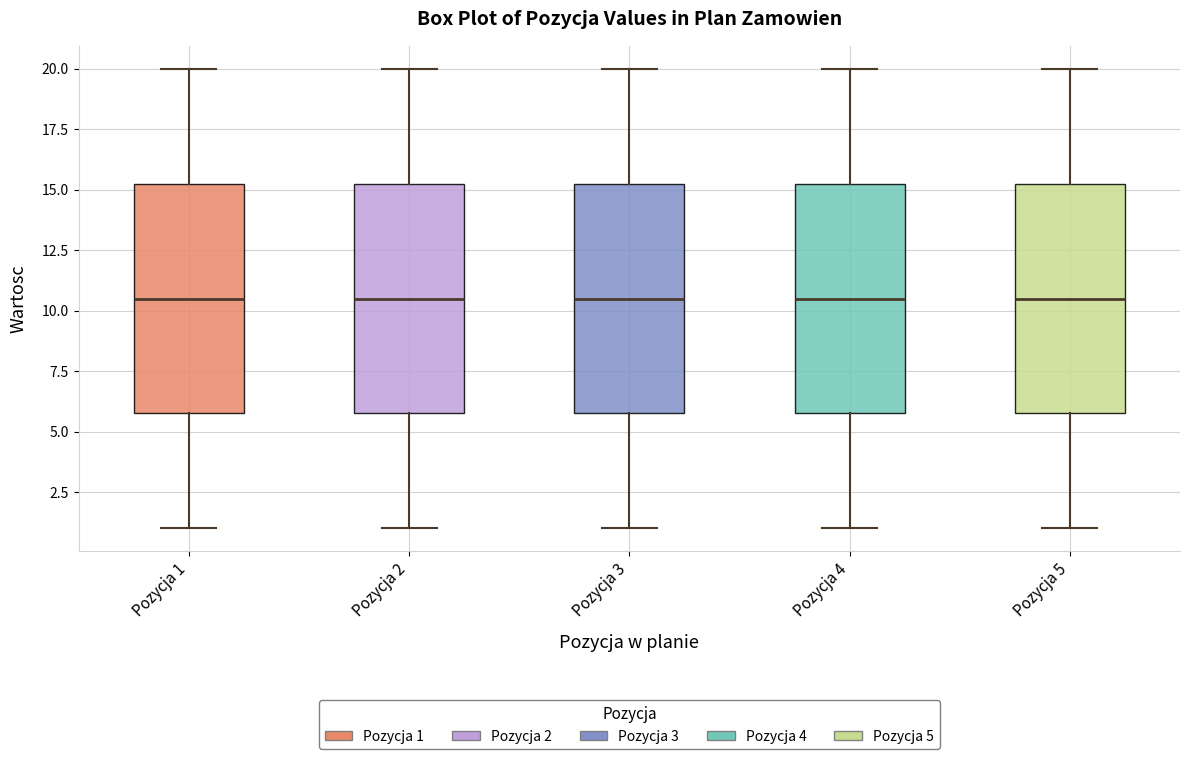

Reading left to right, read every box against the y-axis: the position of its median line, the range the box covers, and the ends of its whiskers. The values are not printed on the chart, so give them approximately, as read against the axis.

Pozycja 1: median 10.5, box 6.0 to 15.5, whiskers 1.0 to 20.0
Pozycja 2: median 10.5, box 6.0 to 15.5, whiskers 1.0 to 20.0
Pozycja 3: median 10.5, box 6.0 to 15.5, whiskers 1.0 to 20.0
Pozycja 4: median 10.5, box 6.0 to 15.5, whiskers 1.0 to 20.0
Pozycja 5: median 10.5, box 6.0 to 15.5, whiskers 1.0 to 20.0